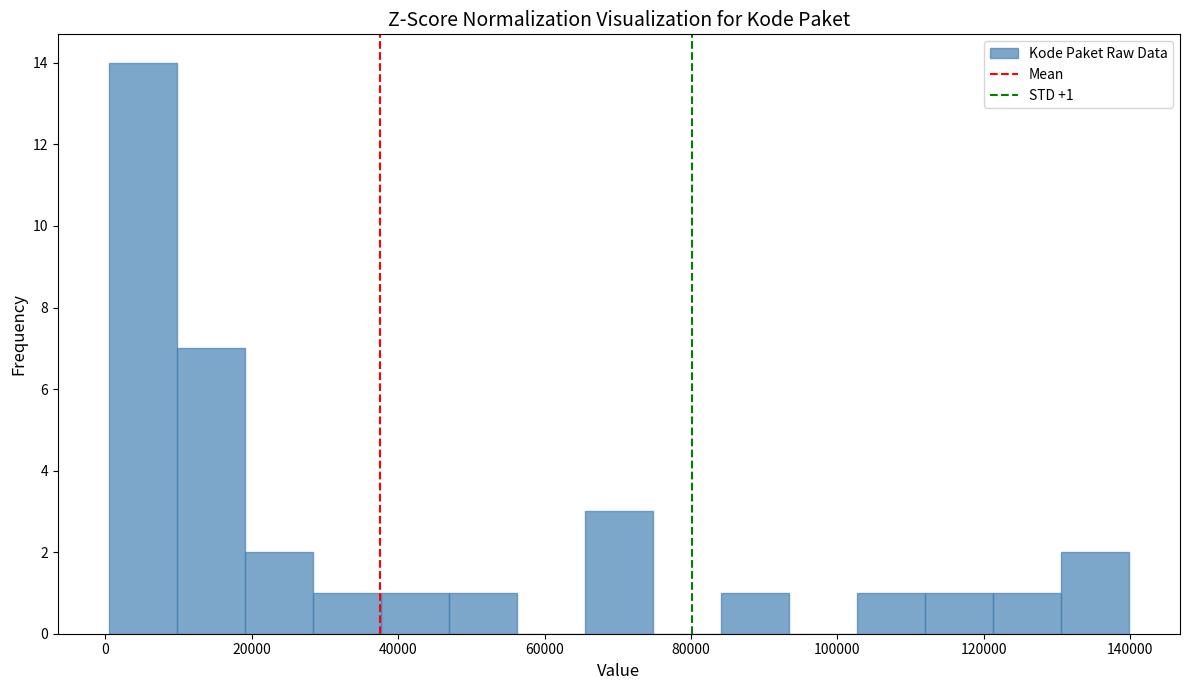

Over which range of the x-axis is the bar tallest?

0 to 10000